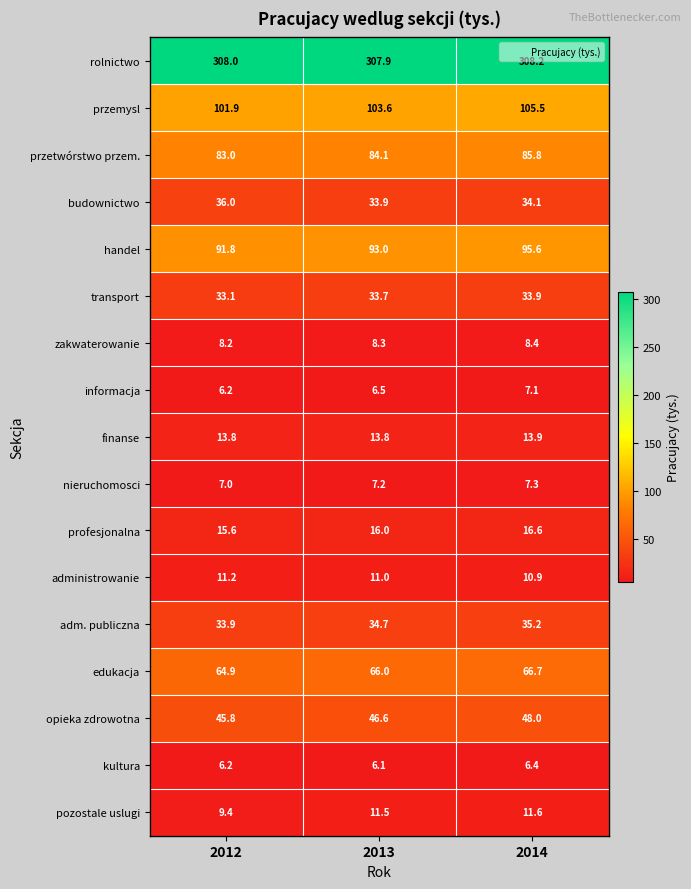

What is the sum of the przetwórstwo przem. values at 2014 and 2012?

168.8